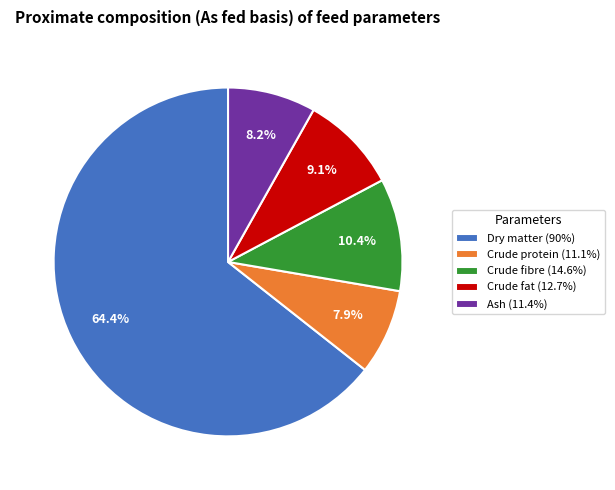

What percentage is NOT represented by Crude fibre (14.6%)?

89.6%